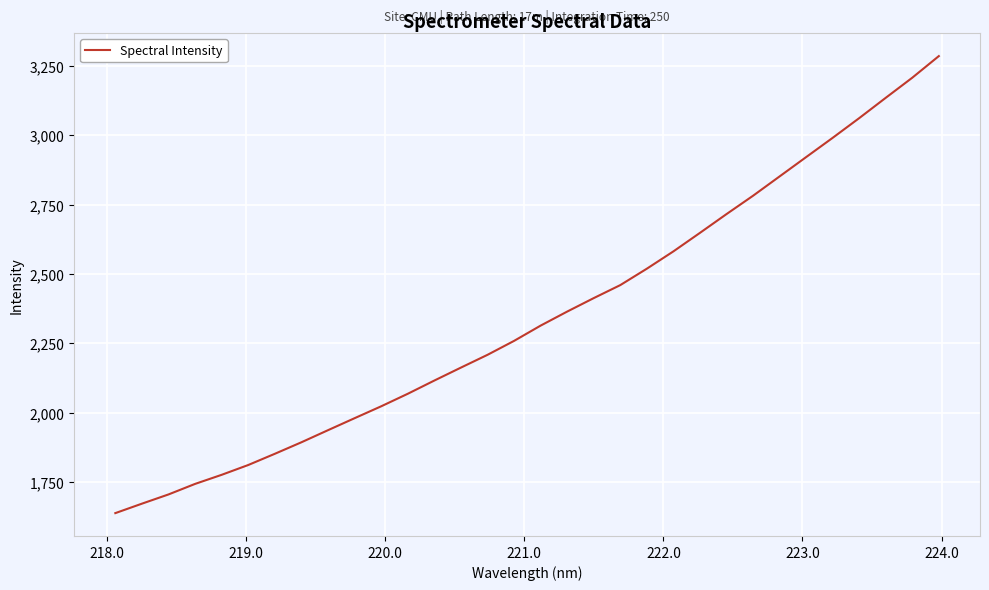

What is the difference between the maximum and minimum values?

1645.6